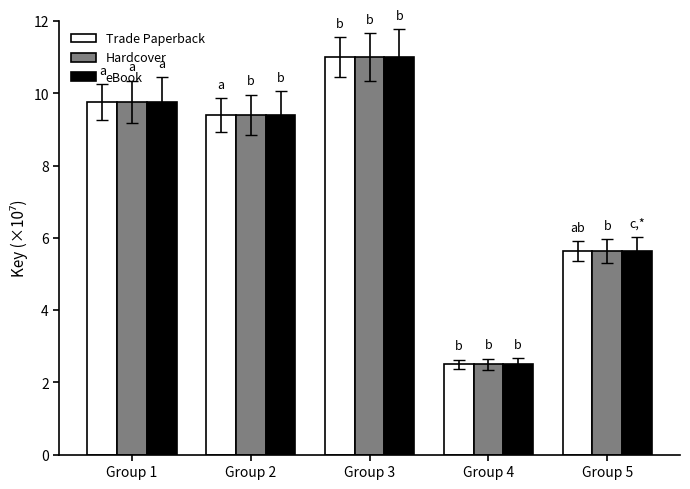

List the labels in order of Hardcover value, smallest first.

Group 4, Group 5, Group 2, Group 1, Group 3